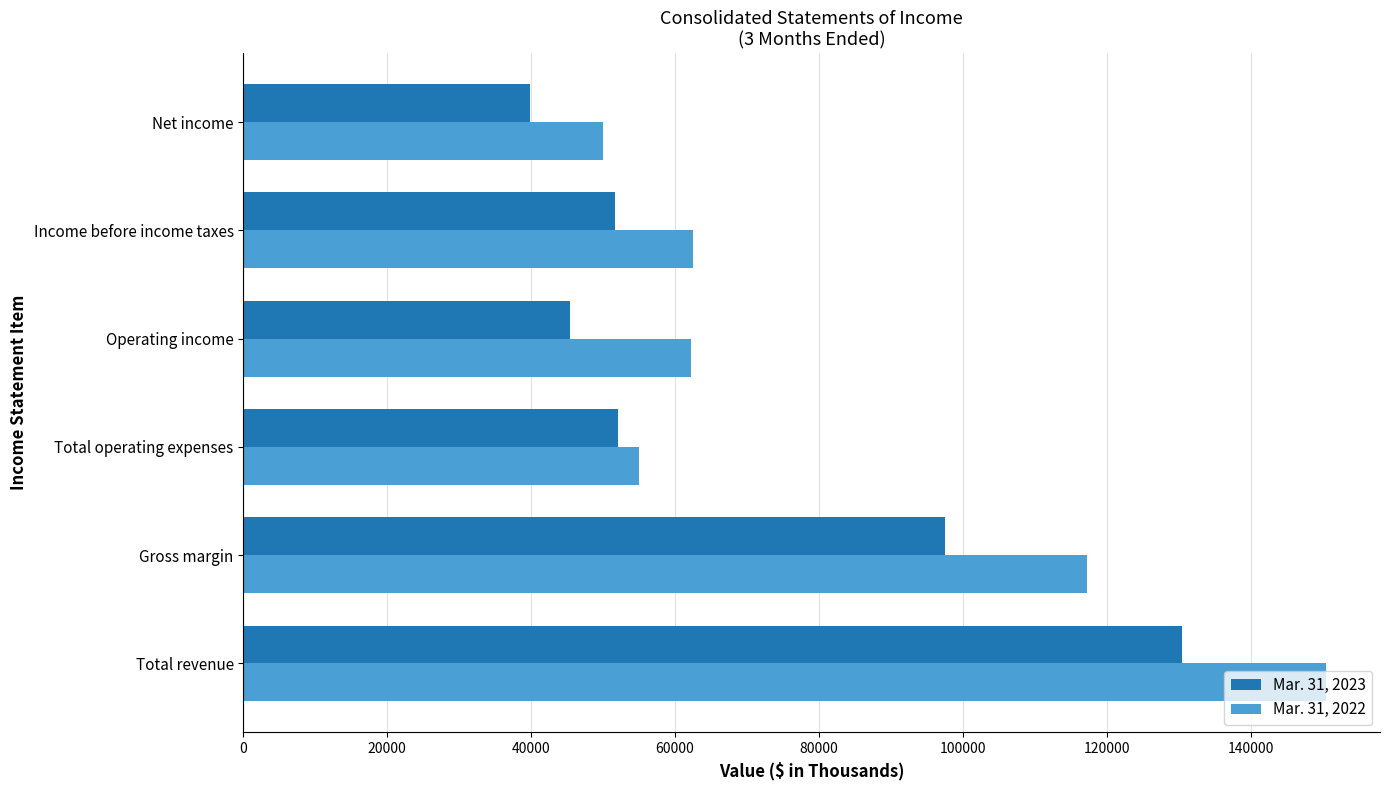

At how many categories does at least one series exceed 75983?

2